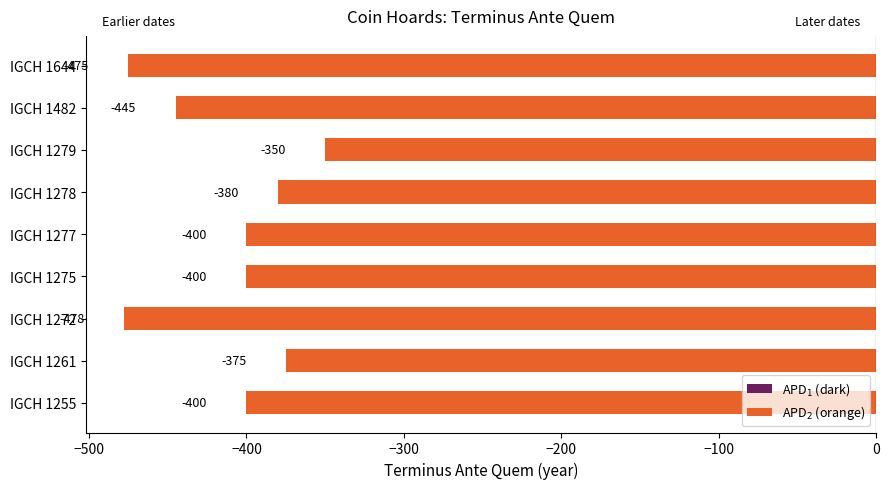

What value does the data have at IGCH 1272, to the nearest 10?

-480